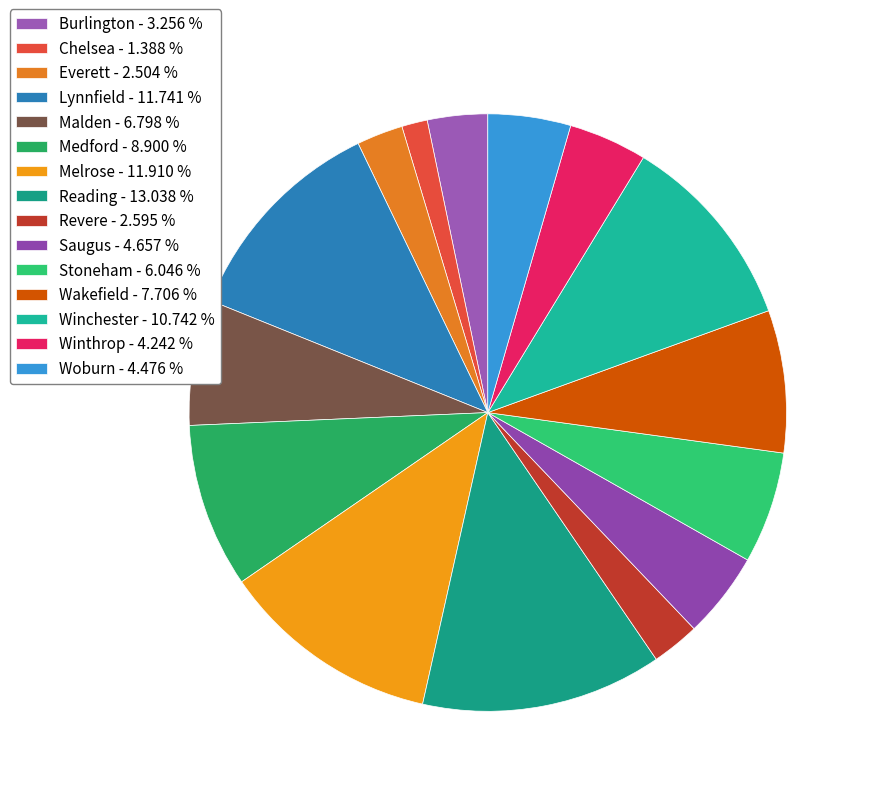

How many slices are in this pie chart?

15